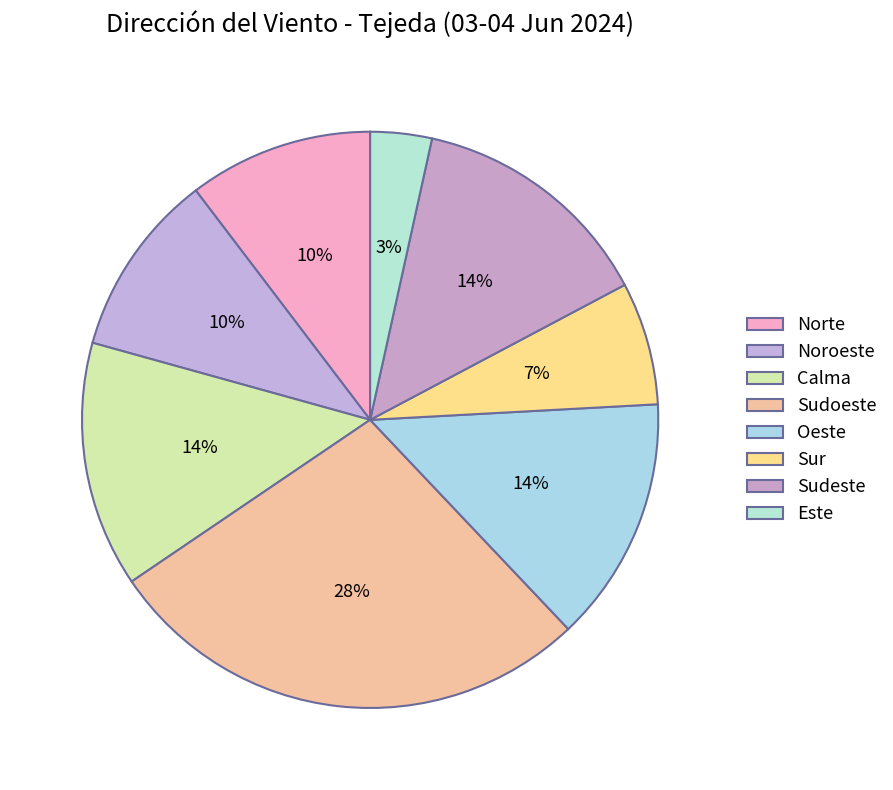

Between Sur and Norte, which is larger?

Norte